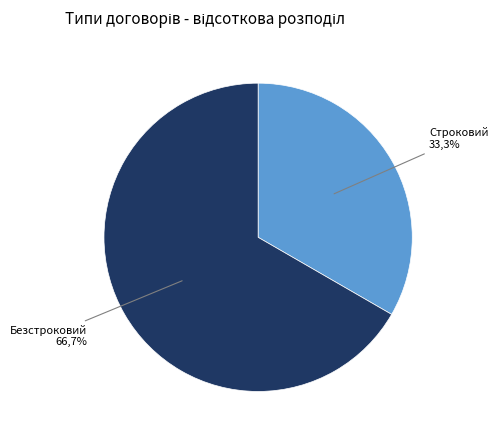

What percentage is the Строковий slice, to the nearest percent?

33%